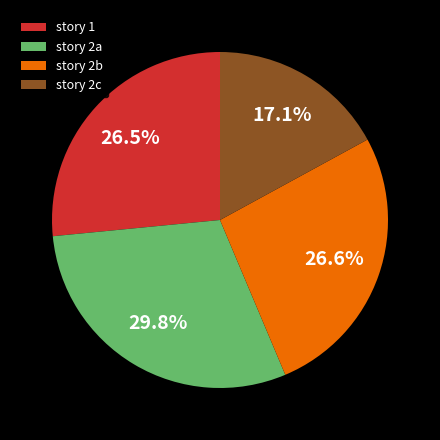

Approximately how many times larger is the value at story 2b compared to story 1?

1.0